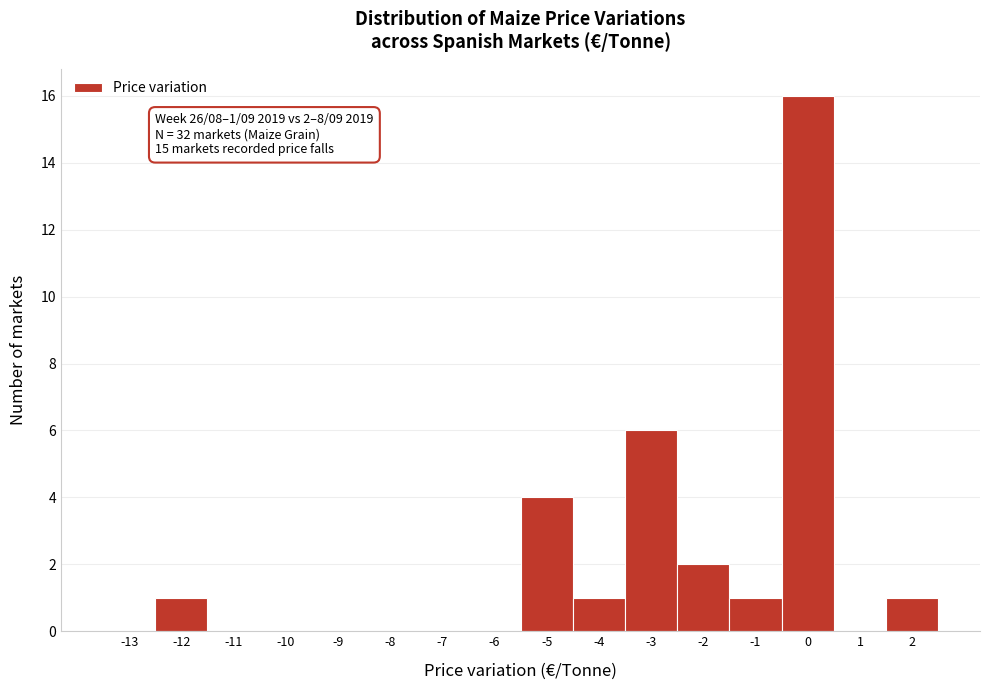

Reading right to left, list all the values displayed in this chart.

2=1	1=0	0=16	-1=1	-2=2	-3=6	-4=1	-5=4	-6=0	-7=0	-8=0	-9=0	-10=0	-11=0	-12=1	-13=0